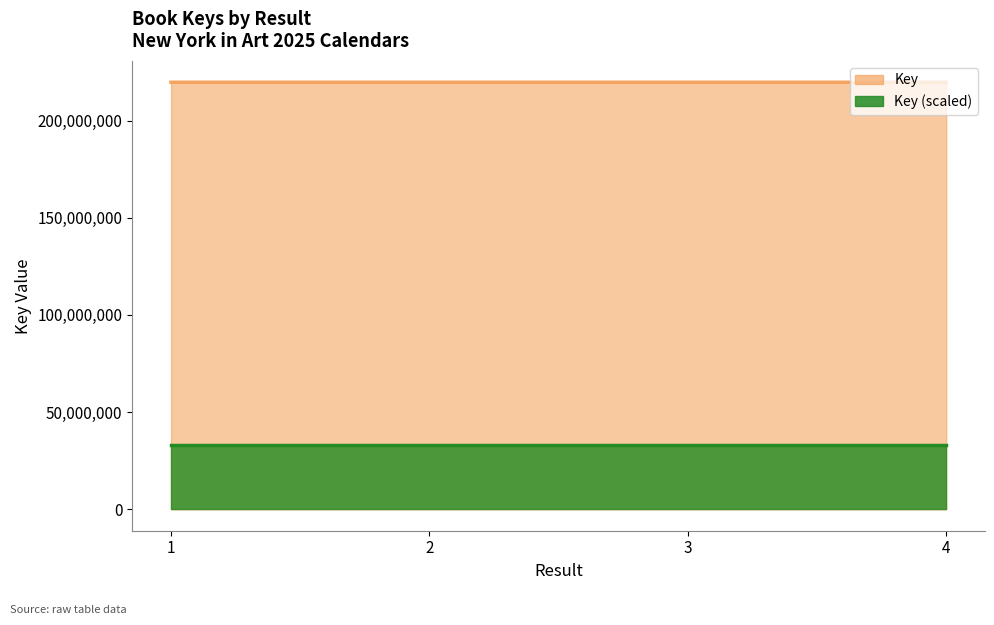

List the labels in order of value, smallest first.

3, 2, 4, 1